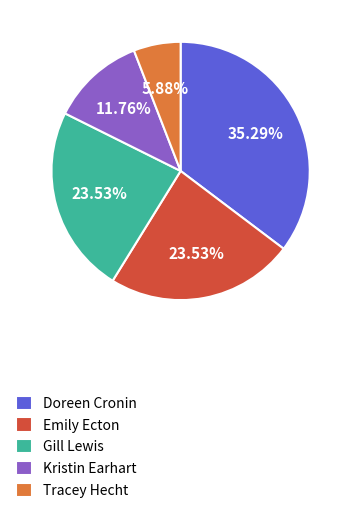

Between Kristin Earhart and Gill Lewis, which is larger?

Gill Lewis